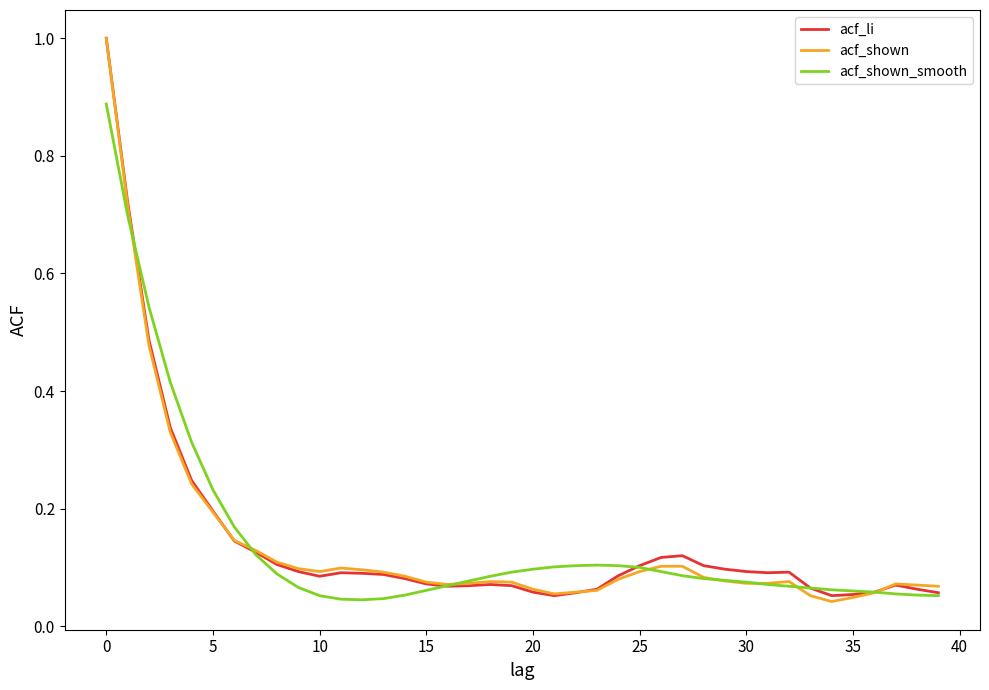

What is the sum of all acf_li values?

5.8